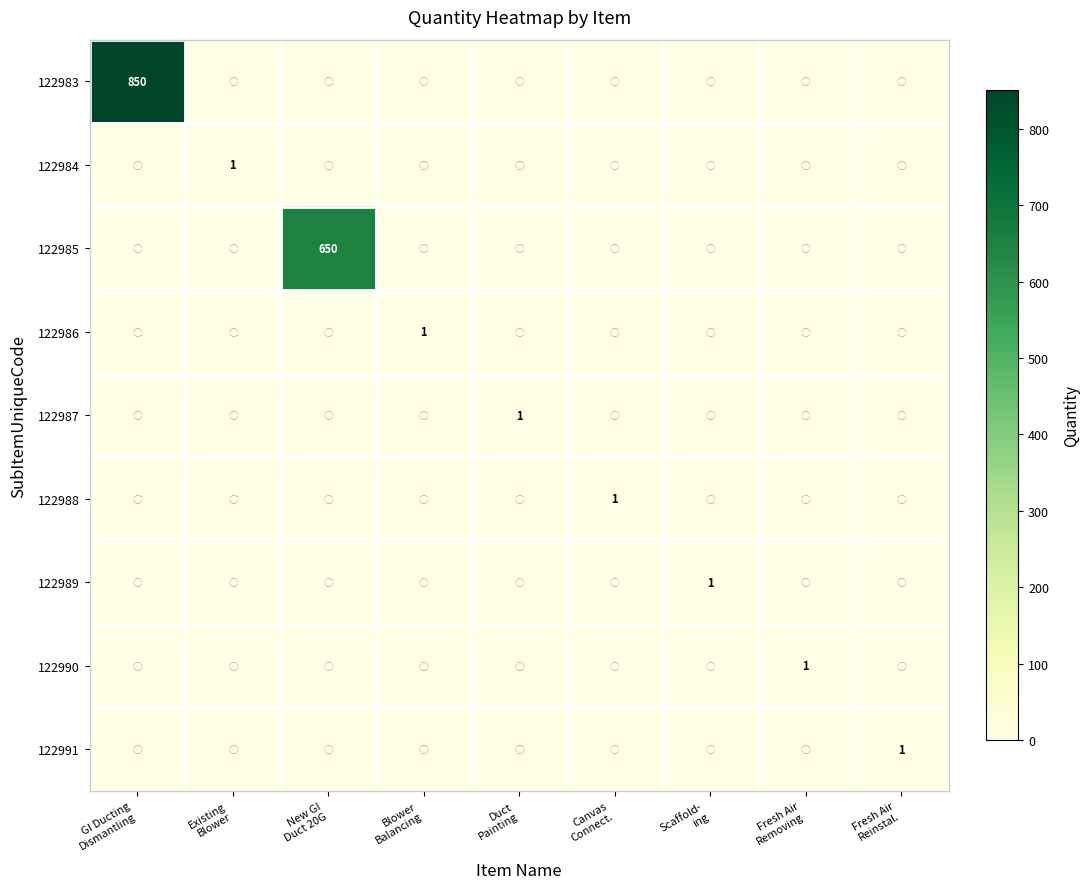

What is the highest value of the 122985 series?

650